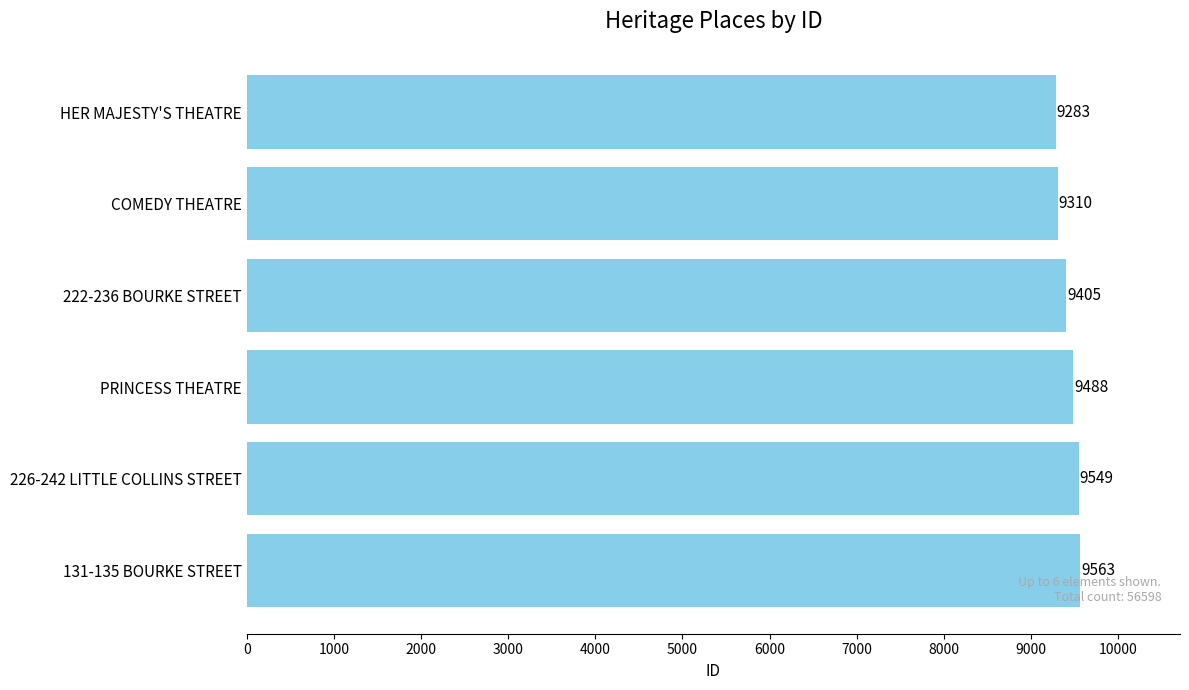

Read the value at PRINCESS THEATRE.

9488